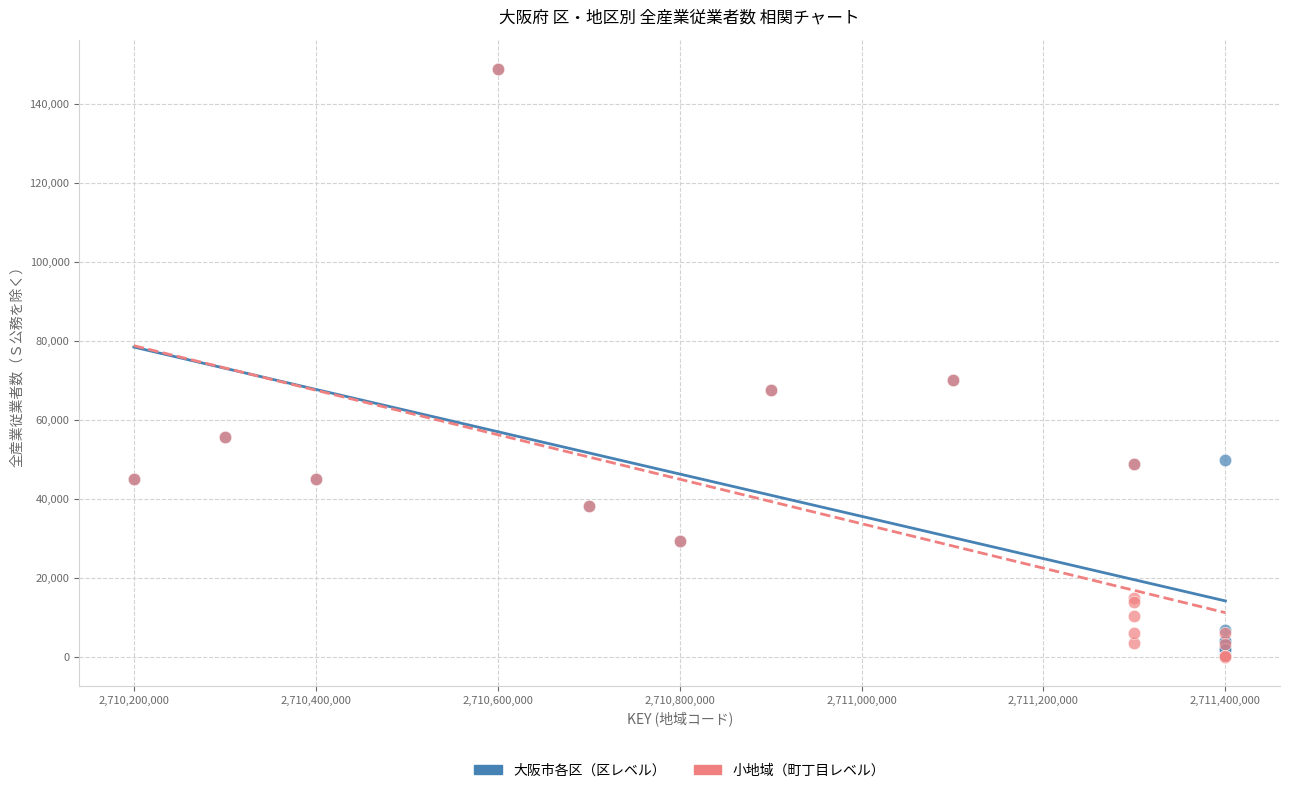

What are all the series names shown in the legend?

大阪市各区（区レベル）, 小地域（町丁目レベル）